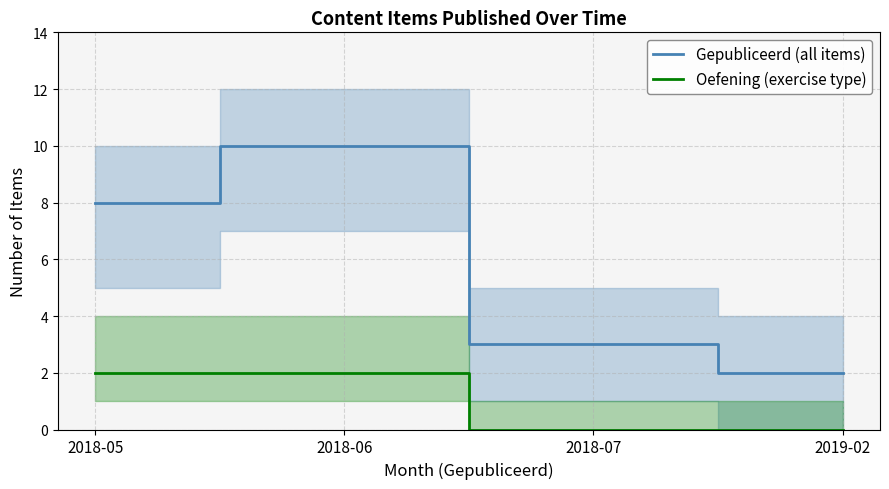

What position from the right is 2018-05?

4